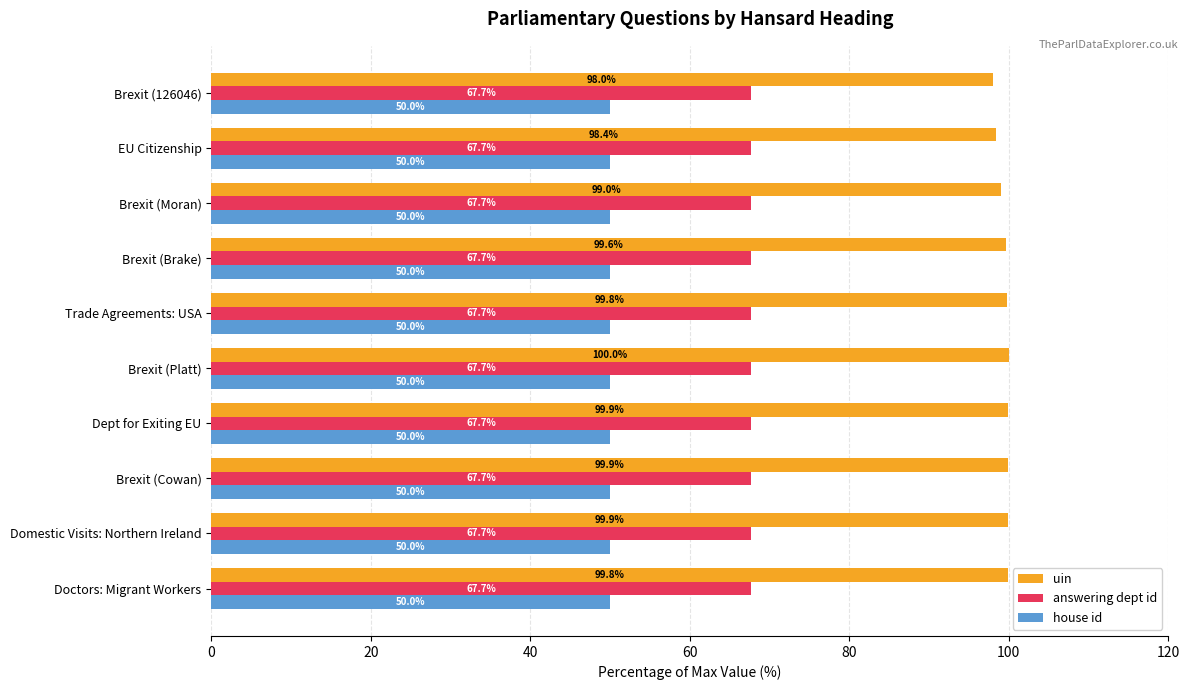

What is the sum of all answering dept id values?

676.7